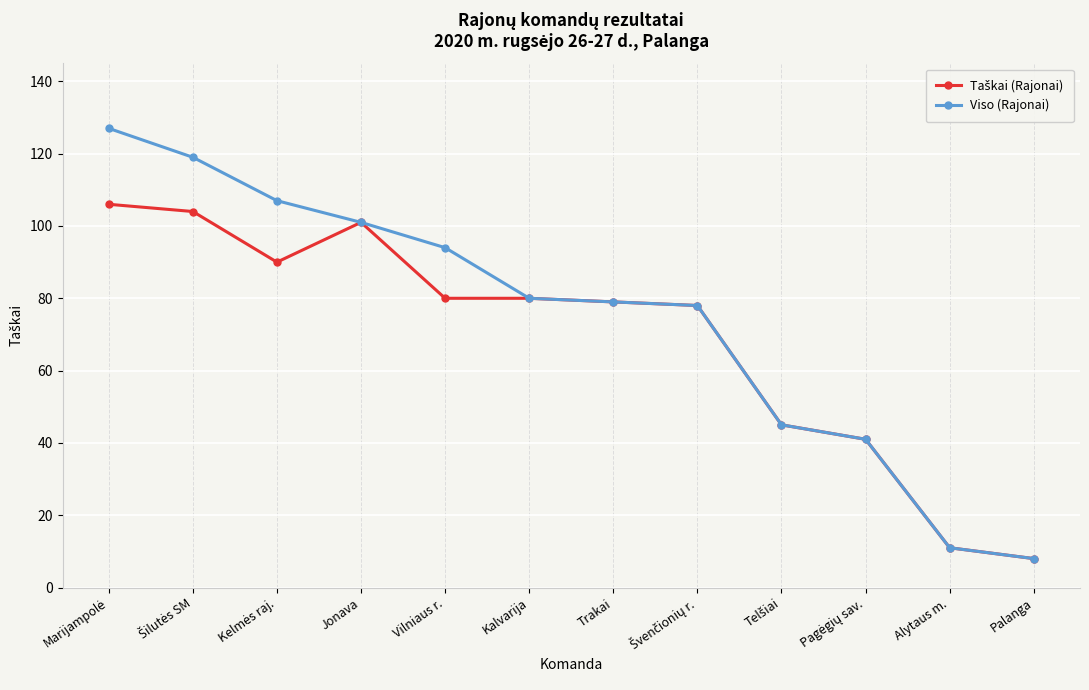

The Viso (Rajonai) series shows 101 at Jonava. True or false?

True